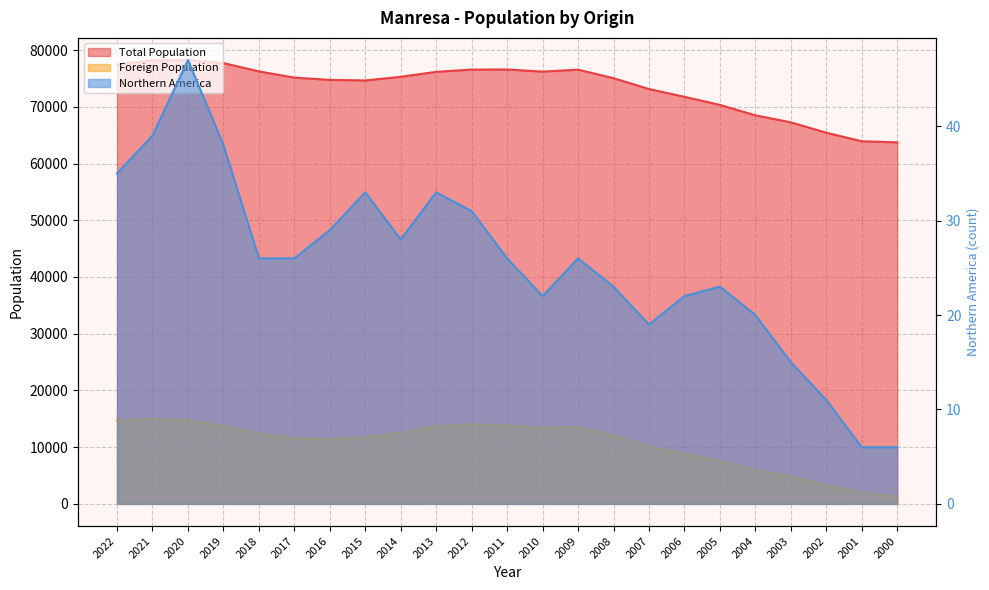

Reading left to right, list all the values displayed in this chart.

Total Population: 77452	78192	78245	77714	76250	75152	74752	74655	75297	76170	76570	76589	76209	76558	75053	73140	71772	70343	68505	67269	65440	63929	63742
Foreign Population: 14641	15027	14742	13724	12399	11604	11403	11704	12542	13700	14053	13821	13465	13557	12057	10117	8854	7577	5960	4837	3317	2022	1290
Northern America: 35	39	47	38	26	26	29	33	28	33	31	26	22	26	23	19	22	23	20	15	11	6	6